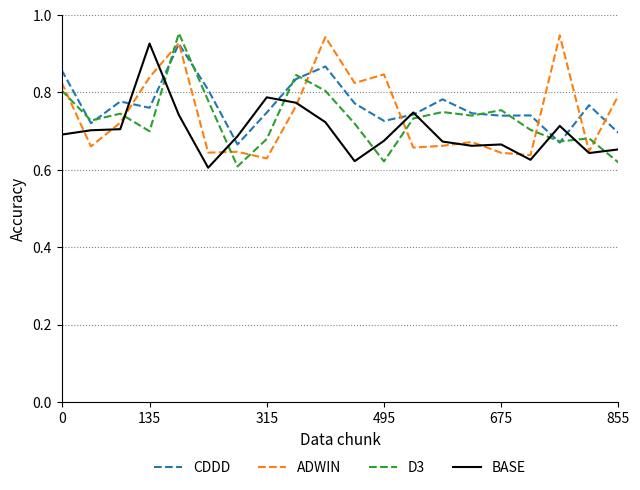

Which series ends up on top after the final intersection of D3 and BASE?

BASE